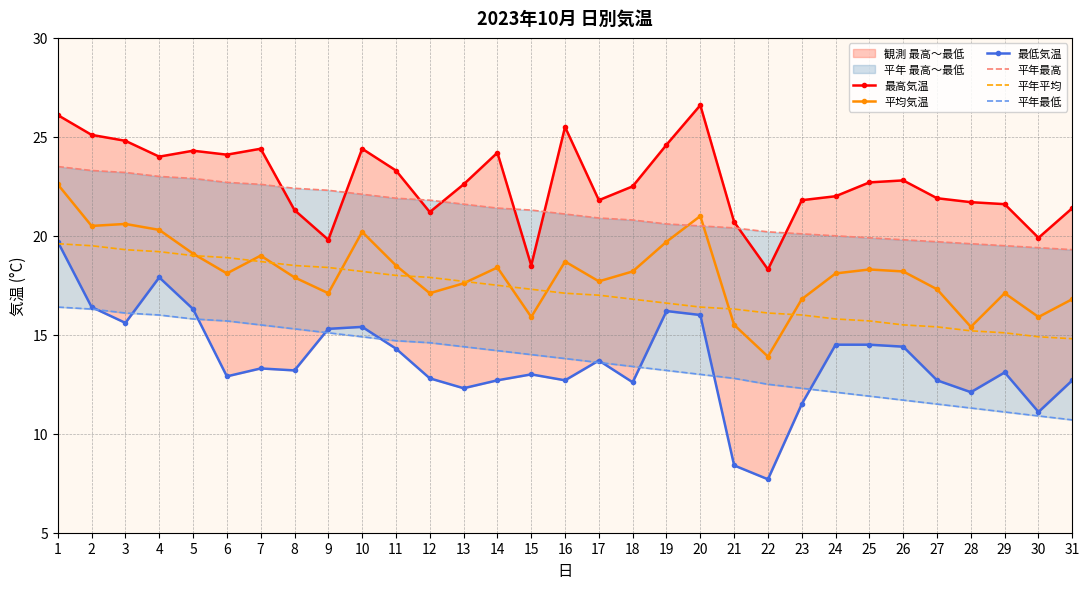

Which series has the largest range (max minus min)?

最低気温